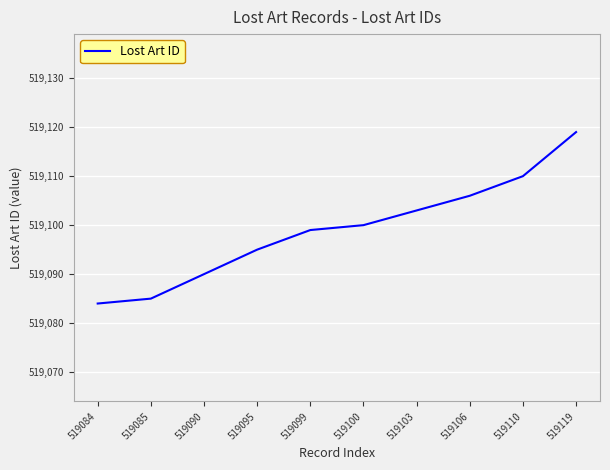

List the labels in order of value, smallest first.

519084, 519085, 519090, 519095, 519099, 519100, 519103, 519106, 519110, 519119